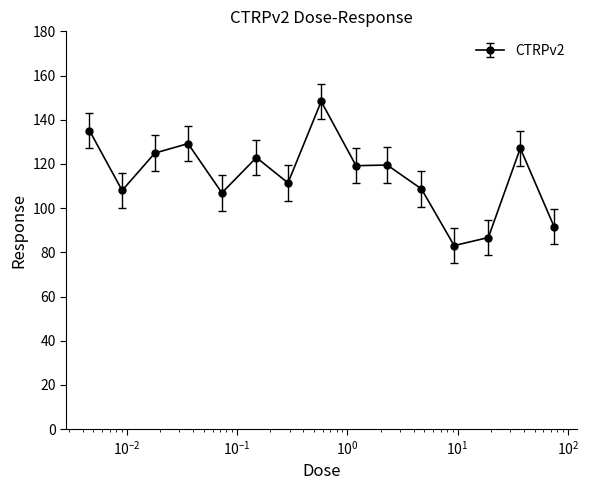

What is the average value?

114.8